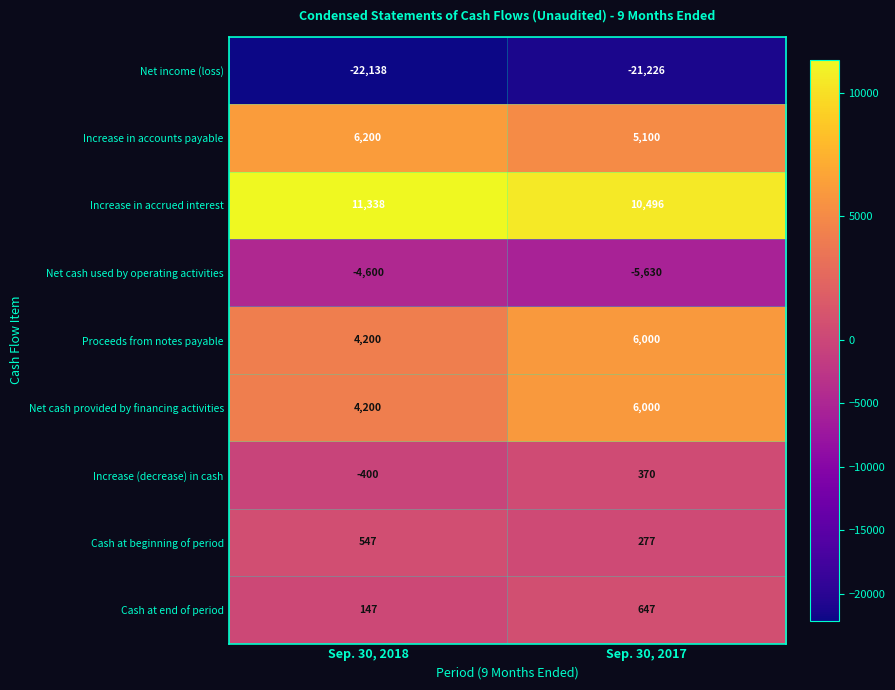

The value of Increase in accrued interest at Sep. 30, 2018 is 11338. True or false?

True